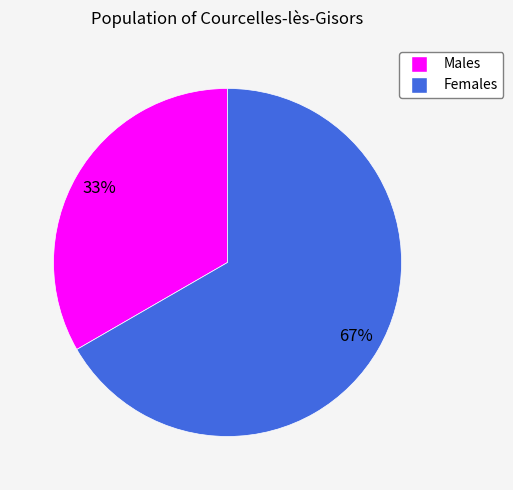

Is there any slice that represents more than half of the pie?

Yes